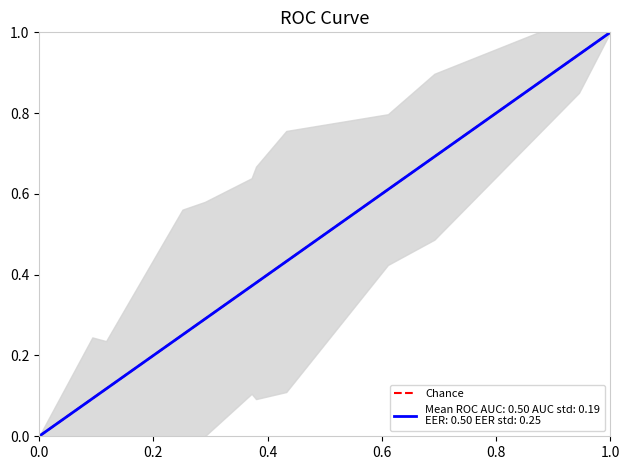

The chart shows a value of 2 at 1.0. True or false?

False